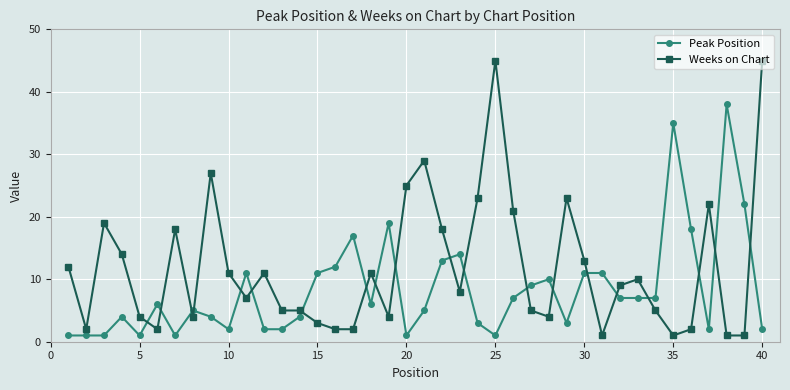

Reading left to right, what are all the values shown in this chart?

Peak Position: 1	1	1	4	1	6	1	5	4	2	11	2	2	4	11	12	17	6	19	1	5	13	14	3	1	7	9	10	3	11	11	7	7	7	35	18	2	38	22	2
Weeks on Chart: 12	2	19	14	4	2	18	4	27	11	7	11	5	5	3	2	2	11	4	25	29	18	8	23	45	21	5	4	23	13	1	9	10	5	1	2	22	1	1	45